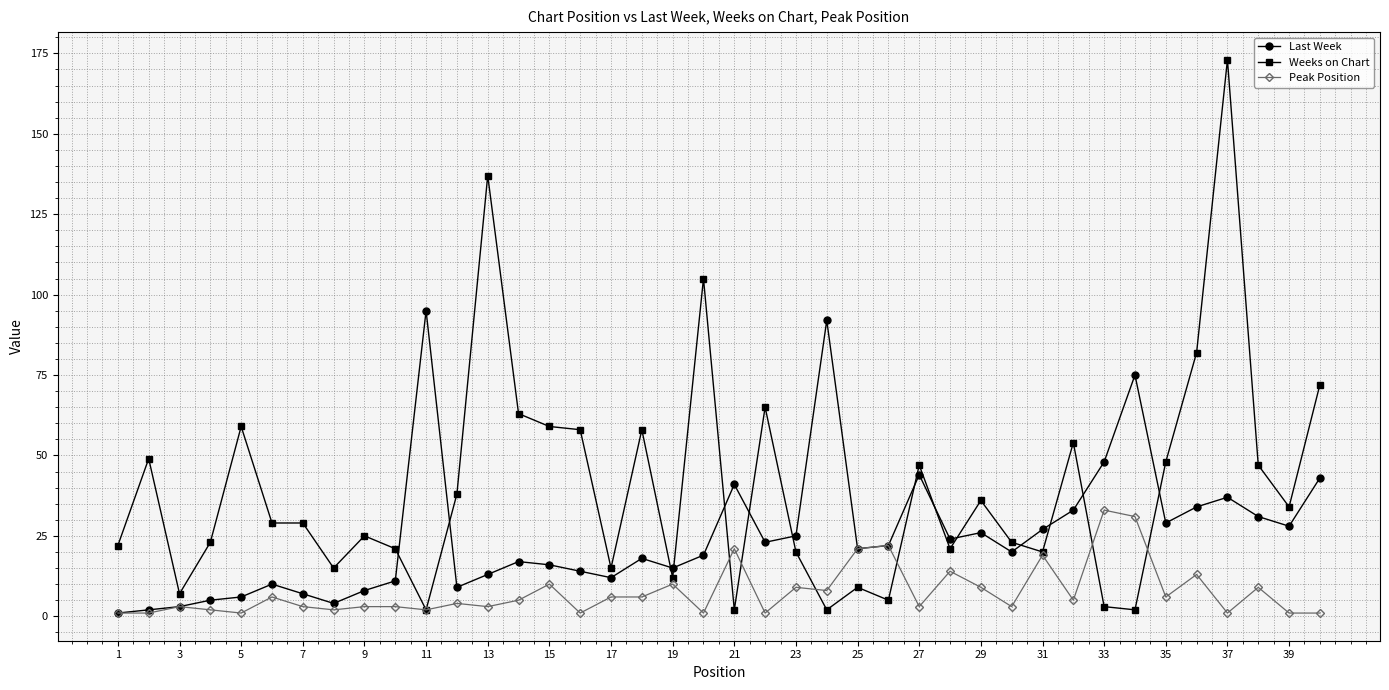

How many lines are shown in the chart?

3